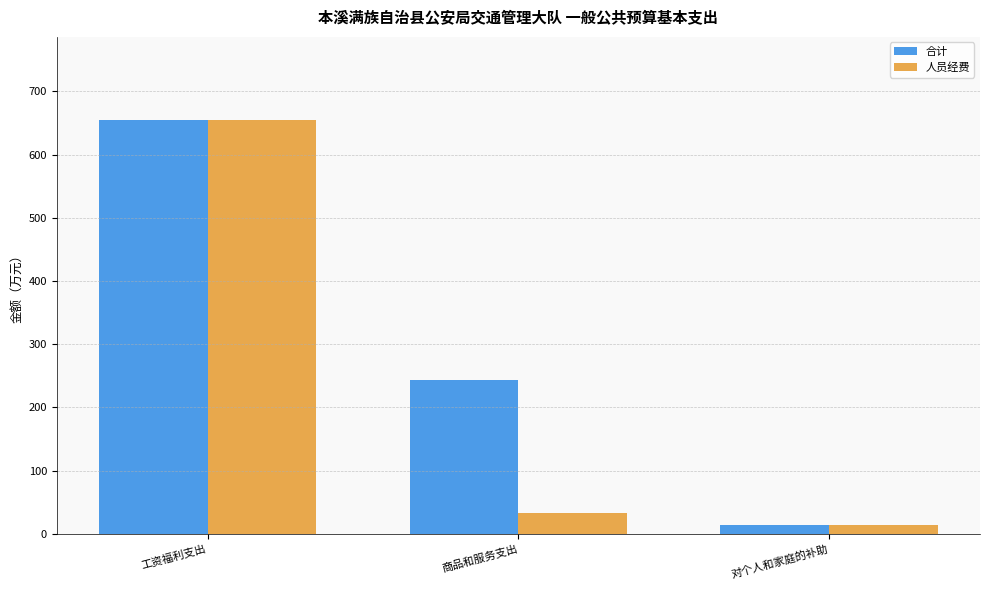

Reading left to right, what are all the values shown in this chart?

合计: 655.0	242.8	14.9
人员经费: 655.0	33.1	14.9